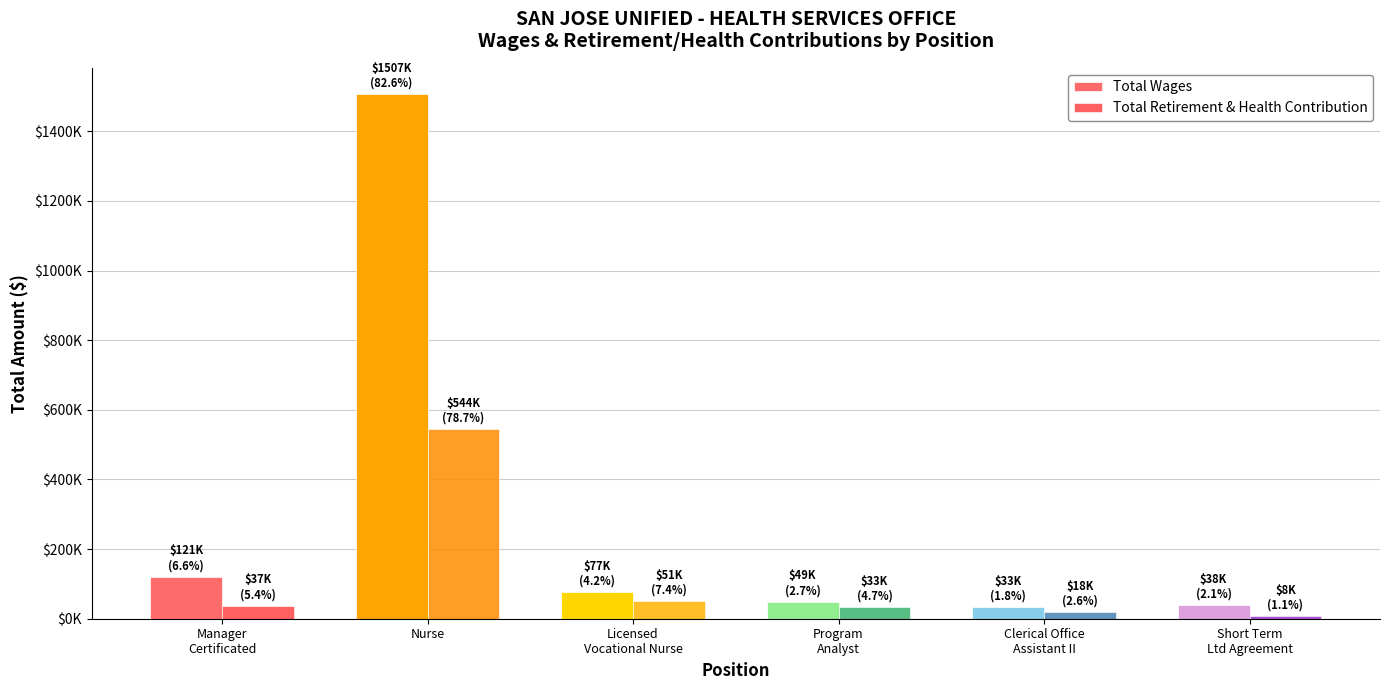

Does the chart contain any negative values?

No